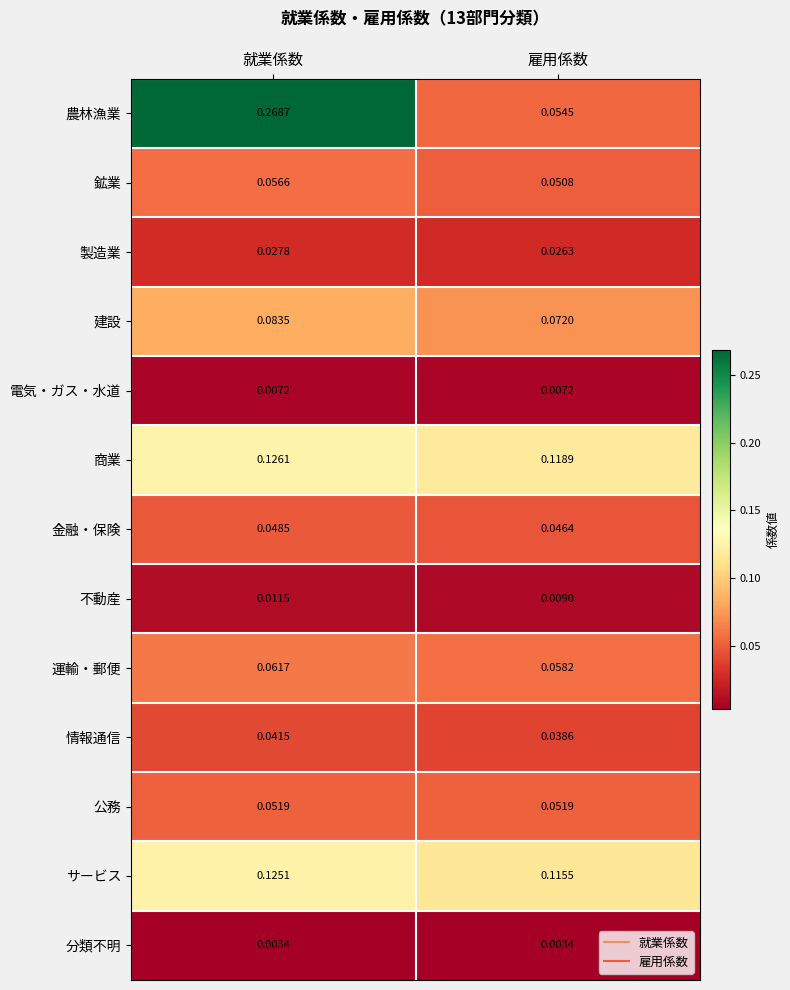

At which category is the sum across all series the highest?

就業係数